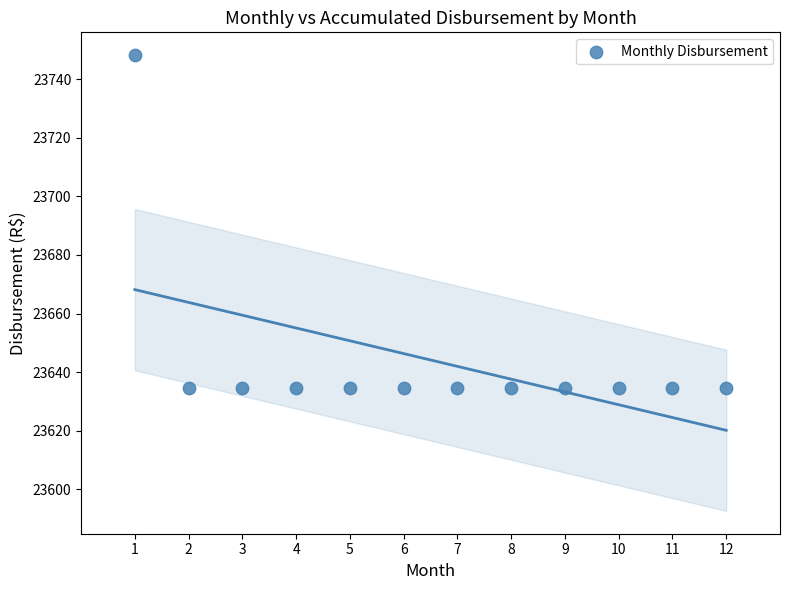

What is the average X value?

6.5